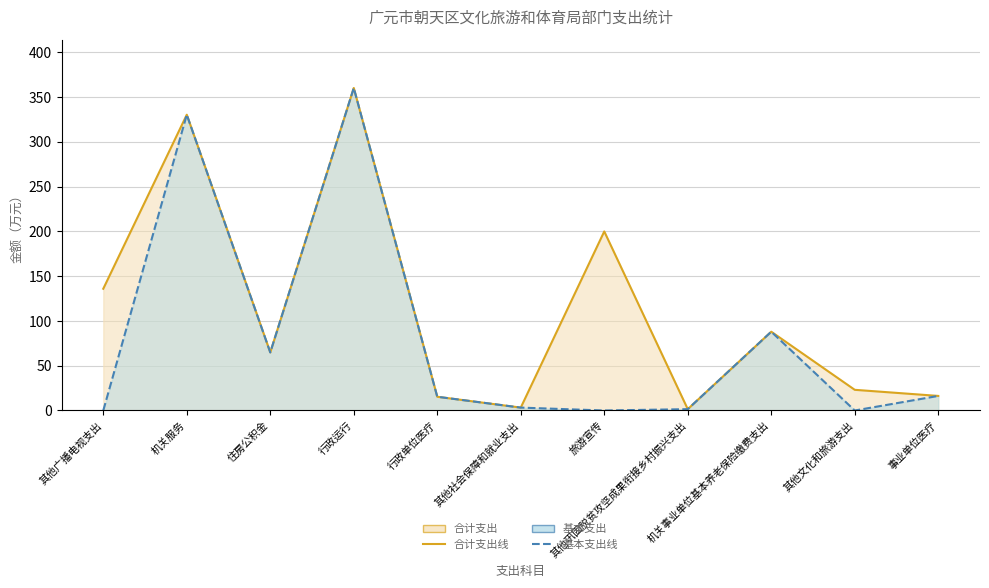

Where does the 基本支出线 series first go above 15?

机关服务